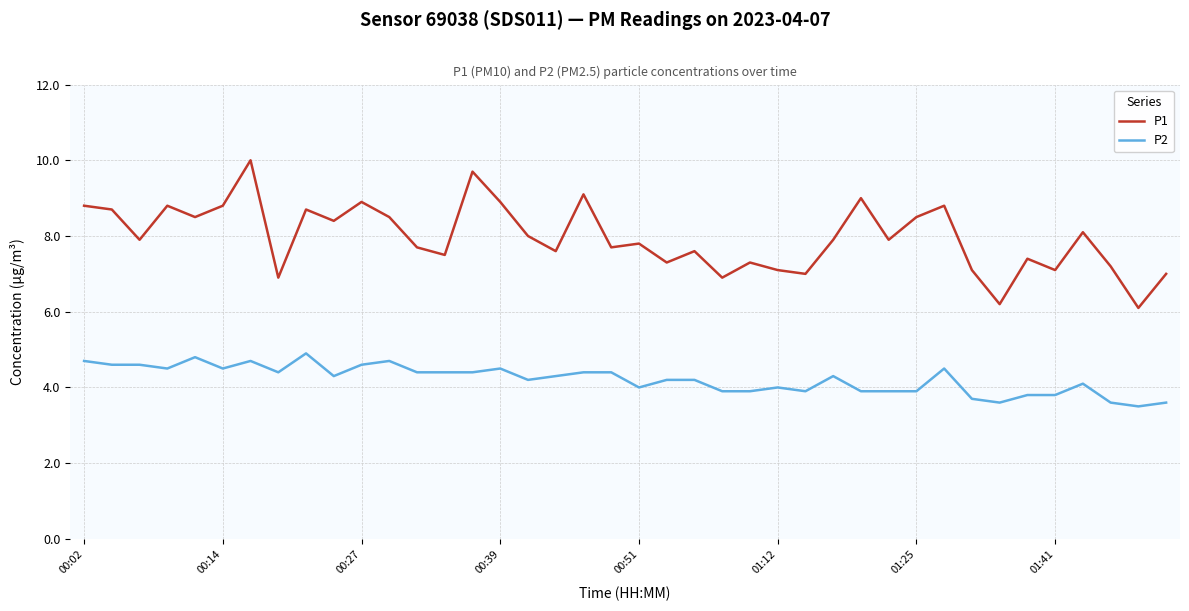

Reading left to right, extract all data points from this chart.

P1: 8.8	8.7	7.9	8.8	8.5	8.8	10.0	6.9	8.7	8.4	8.9	8.5	7.7	7.5	9.7	8.9	8.0	7.6	9.1	7.7	7.8	7.3	7.6	6.9	7.3	7.1	7.0	7.9	9.0	7.9	8.5	8.8	7.1	6.2	7.4	7.1	8.1	7.2	6.1	7.0
P2: 4.7	4.6	4.6	4.5	4.8	4.5	4.7	4.4	4.9	4.3	4.6	4.7	4.4	4.4	4.4	4.5	4.2	4.3	4.4	4.4	4.0	4.2	4.2	3.9	3.9	4.0	3.9	4.3	3.9	3.9	3.9	4.5	3.7	3.6	3.8	3.8	4.1	3.6	3.5	3.6